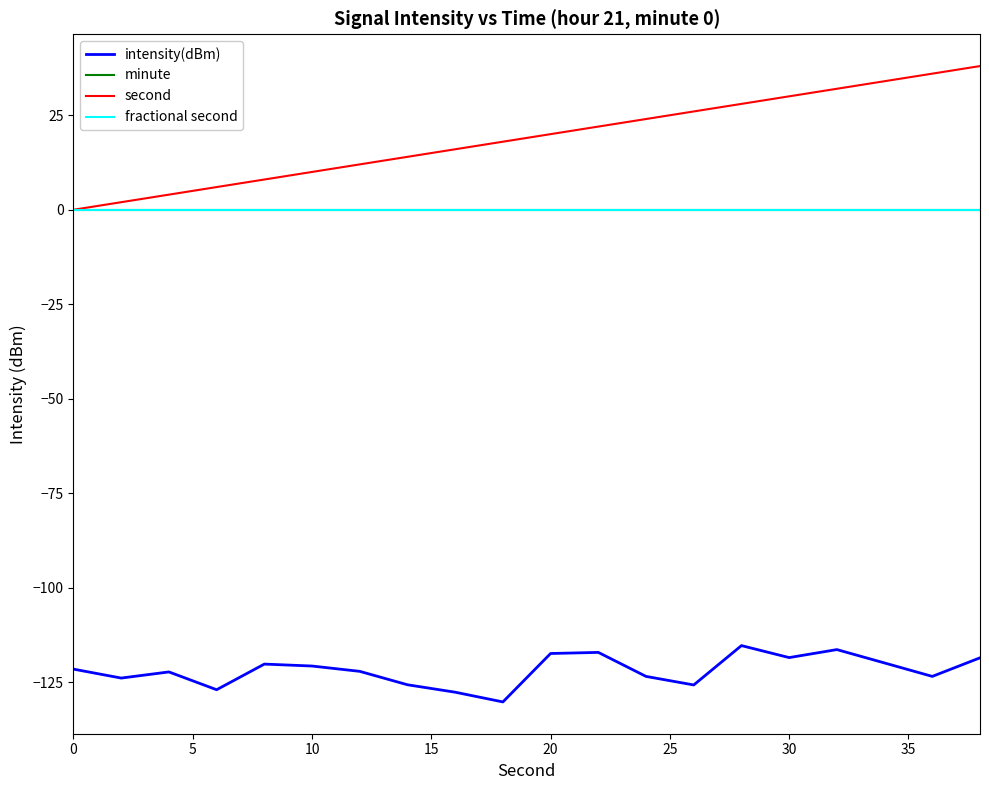

What is the average value of the intensity(dBm) series?

-121.8